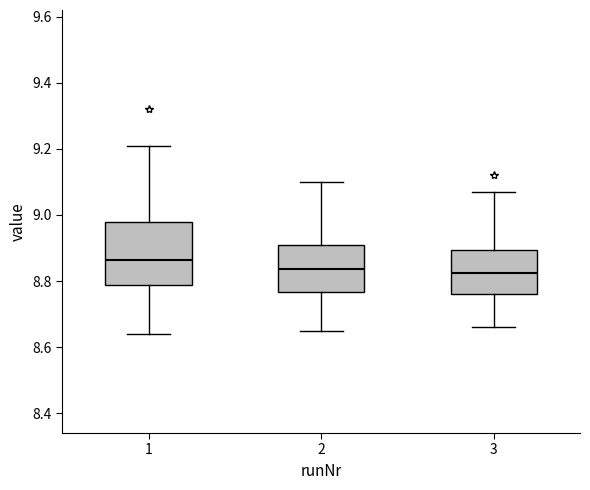

Where is the lower edge of the box at x = 1 on the y-axis? The values are not printed on the chart, so give them approximately, as read against the axis.

8.78